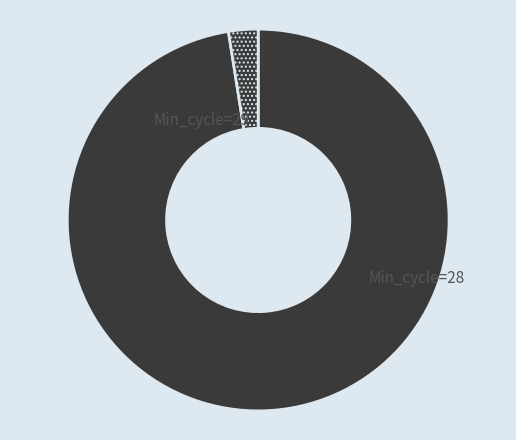

To the nearest percent, what percentage of the pie is 30?

3%